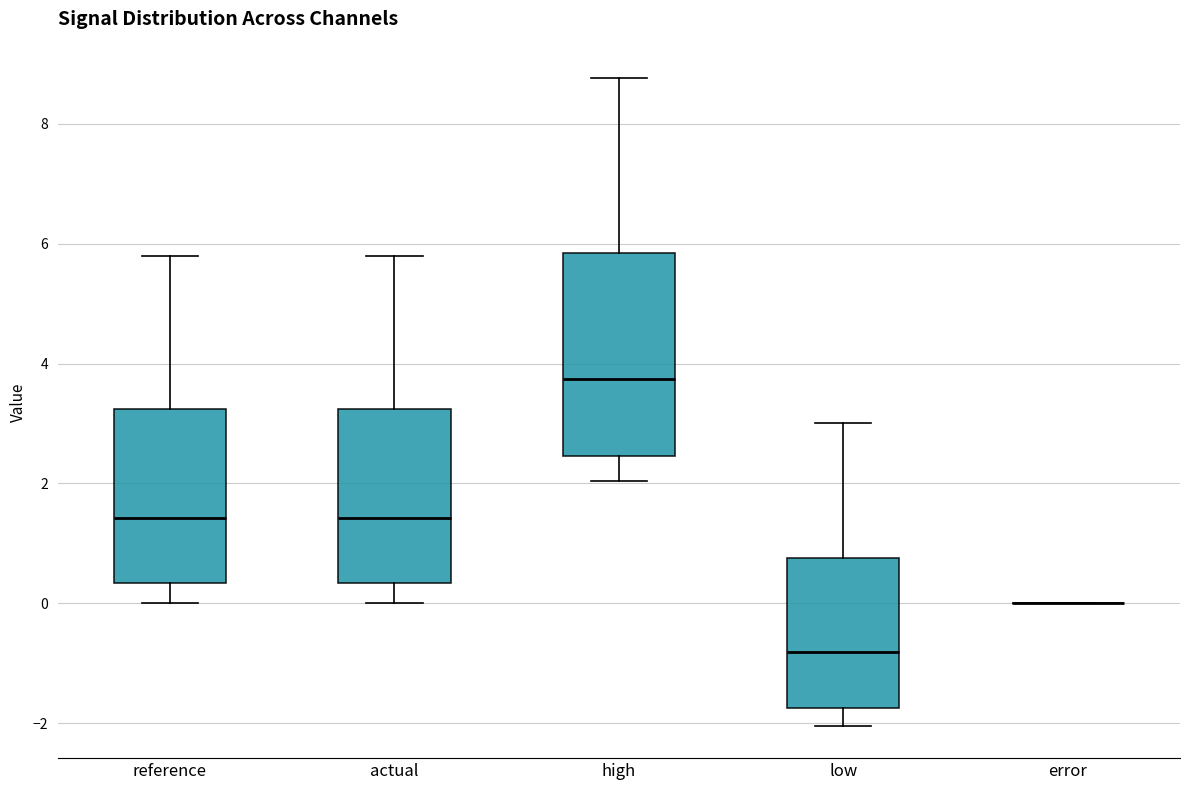

Reading left to right, read every box against the y-axis: the position of its median line, the range the box covers, and the ends of its whiskers. The values are not printed on the chart, so give them approximately, as read against the axis.

reference: median 1.4, box 0.4 to 3.2, whiskers 0.0 to 5.8
actual: median 1.4, box 0.4 to 3.2, whiskers 0.0 to 5.8
high: median 3.8, box 2.4 to 5.8, whiskers 2.0 to 8.8
low: median -0.8, box -1.8 to 0.8, whiskers -2.0 to 3.0
error: box collapsed to a line at 0.0, whiskers 0.0 to 0.0